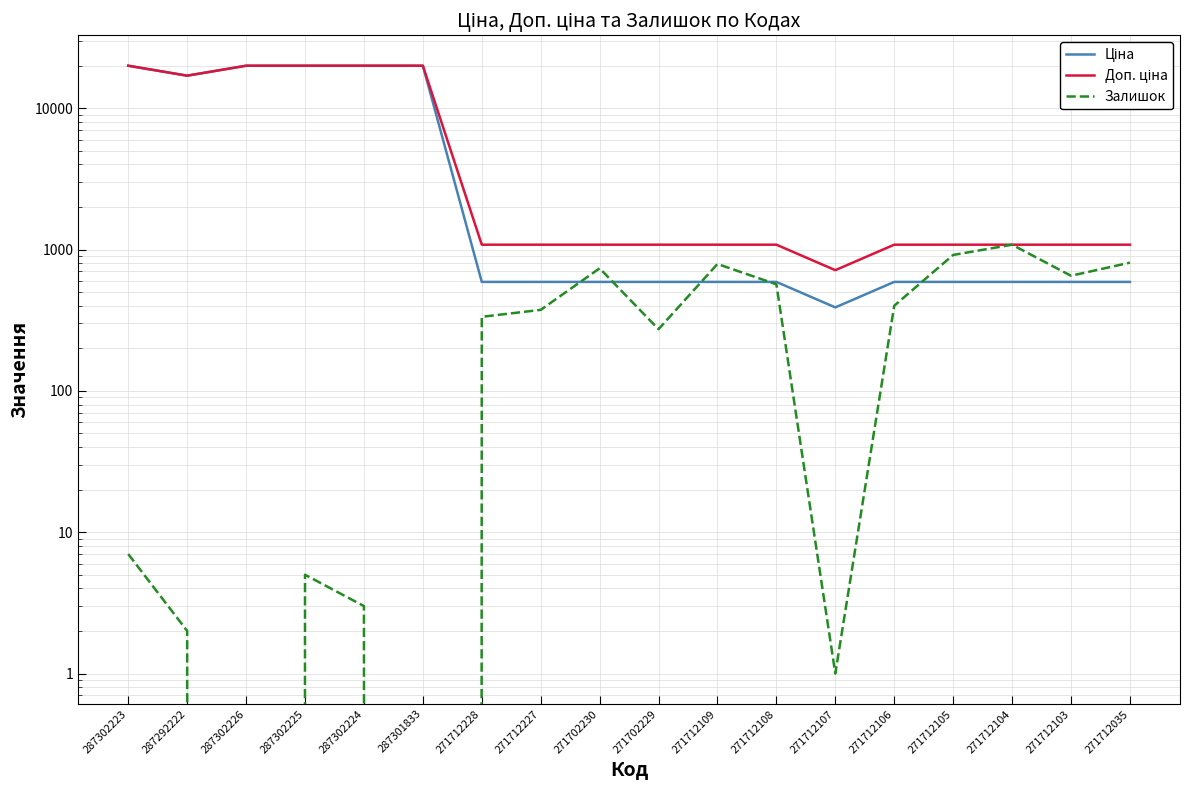

What is the approximate value of Залишок at 271712227?

374.0